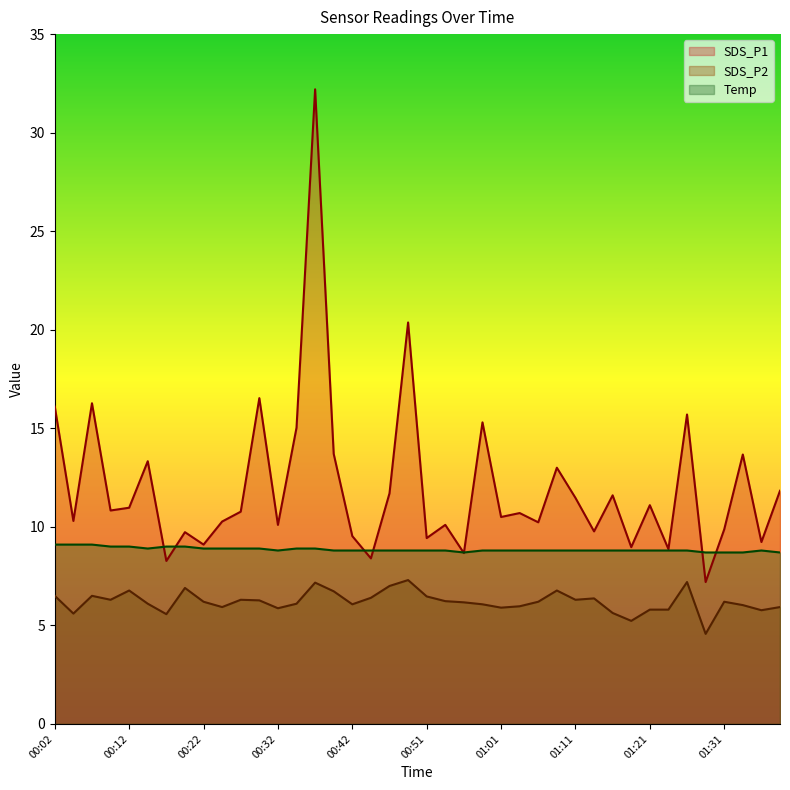

Between 01:33 and 01:36, which is larger?

01:33